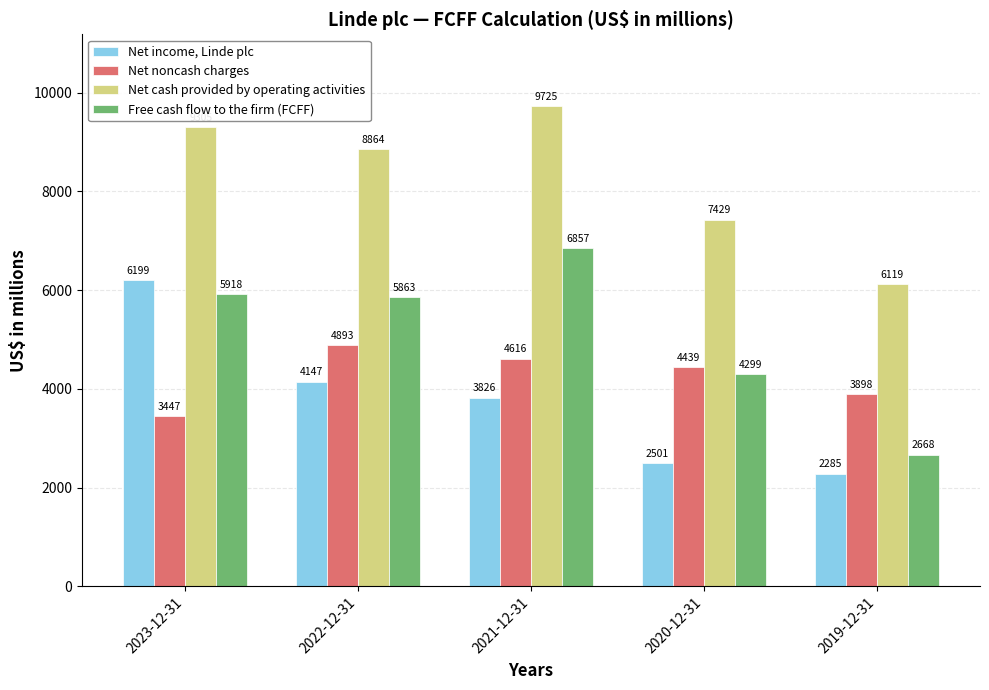

Rank the categories by Net cash provided by operating activities value from lowest to highest.

2019-12-31, 2020-12-31, 2022-12-31, 2023-12-31, 2021-12-31